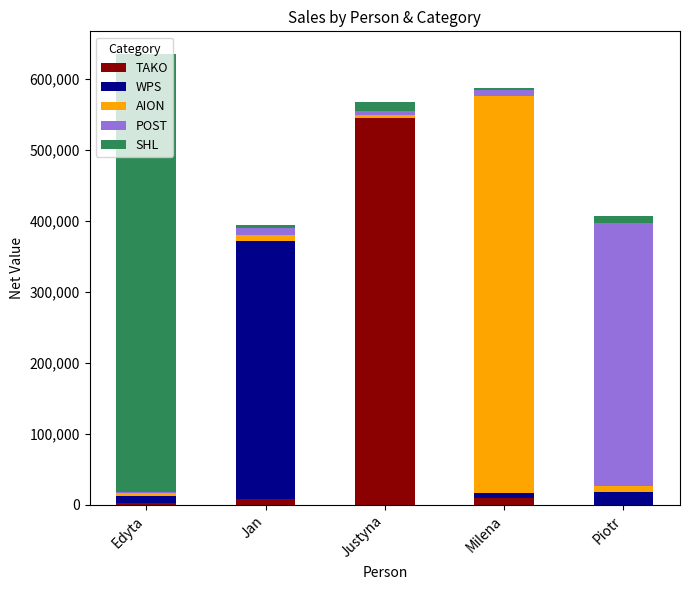

What is the sum of all TAKO values?

564345.9